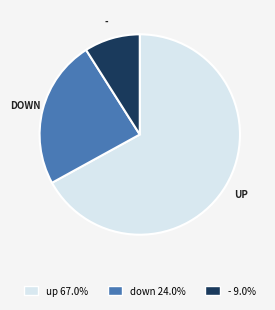

Is there any slice that represents more than half of the pie?

Yes